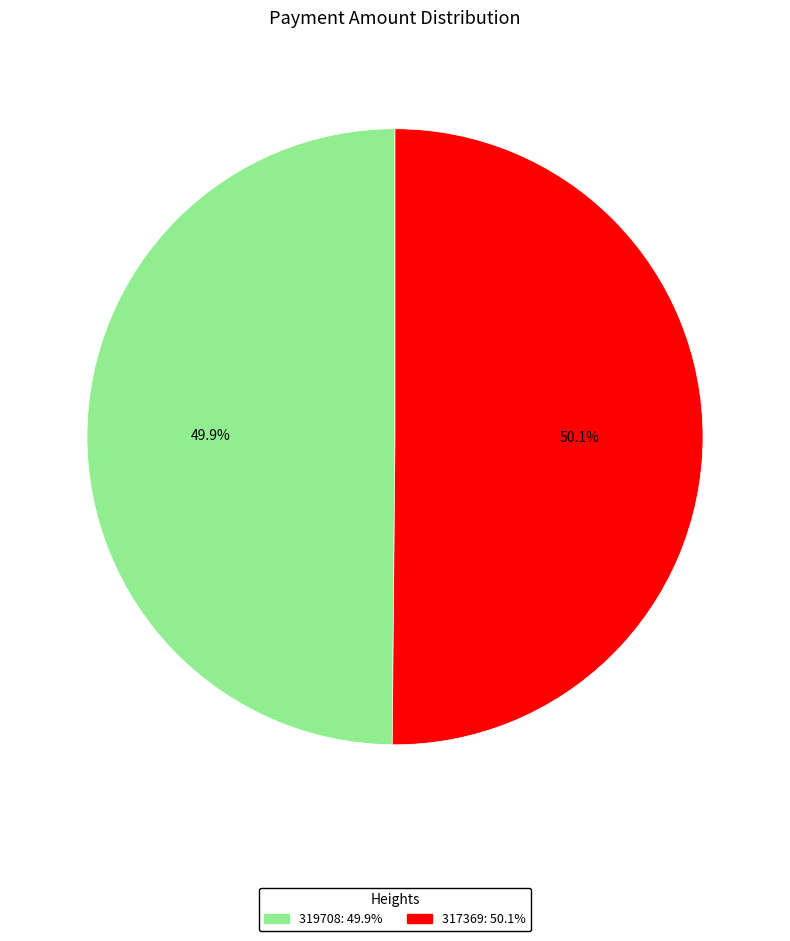

To the nearest percent, what is the average slice percentage?

50%